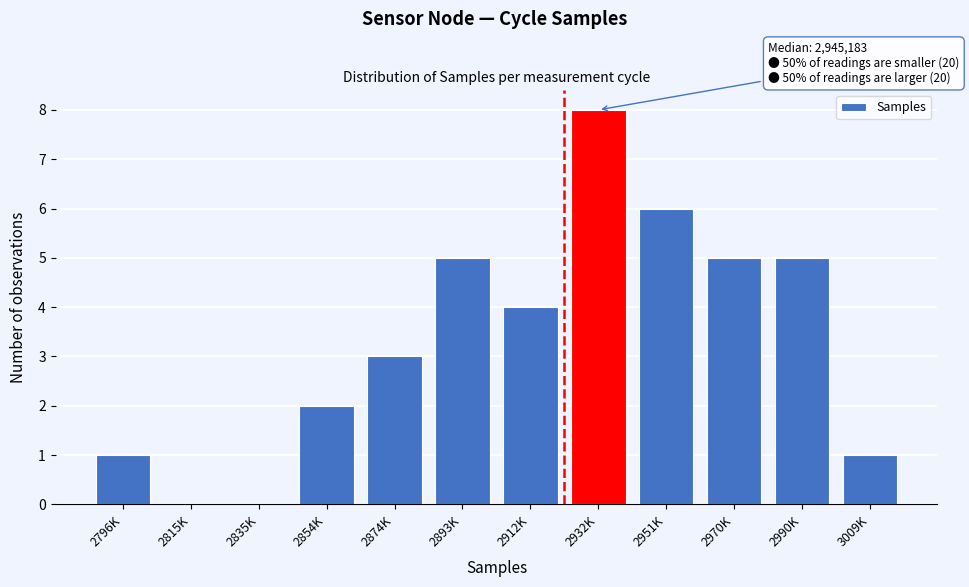

Reading left to right, what are all the values shown in this chart?

2796K=1	2815K=0	2835K=0	2854K=2	2874K=3	2893K=5	2912K=4	2932K=8	2951K=6	2970K=5	2990K=5	3009K=1